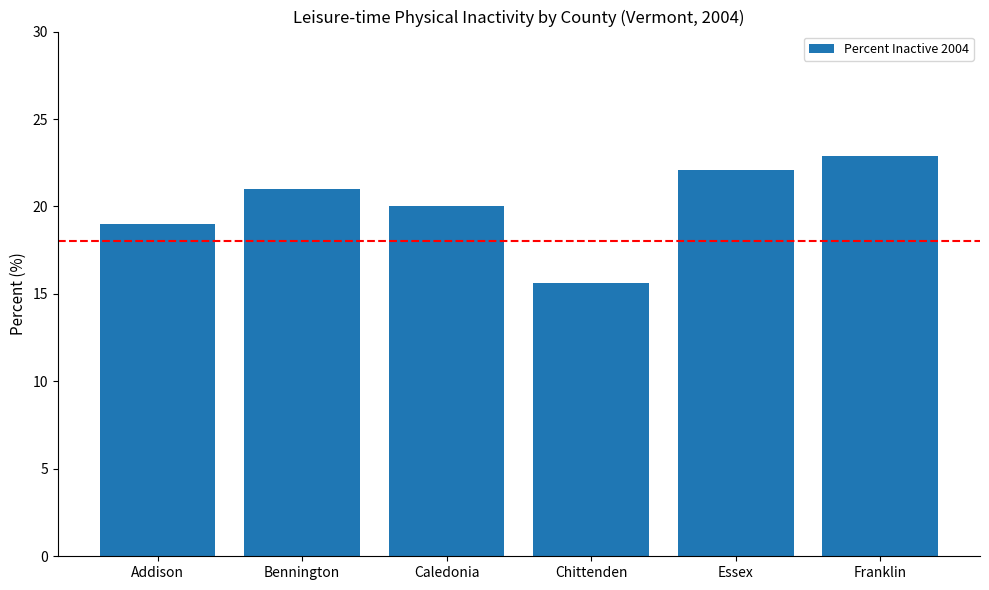

How many series are shown in this chart?

1